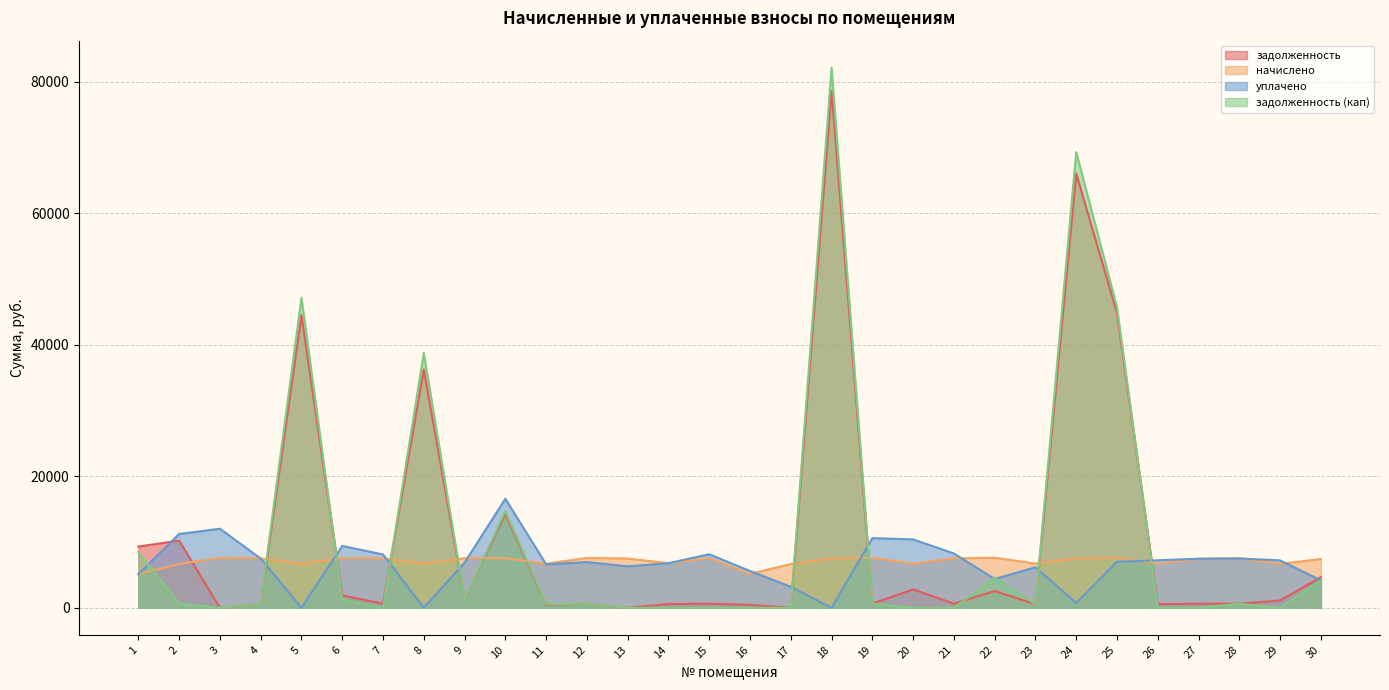

How many lines are shown in the chart?

4